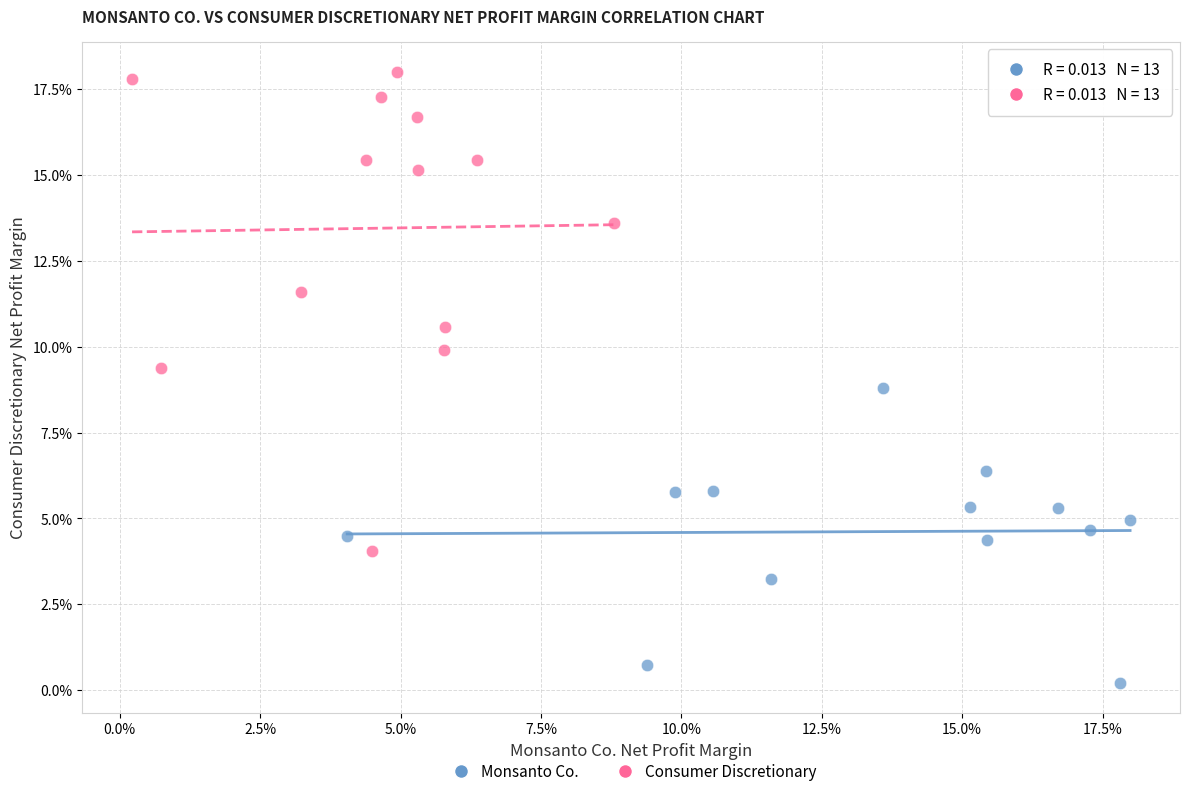

What are all the series names shown in the legend?

Monsanto Co., Consumer Discretionary